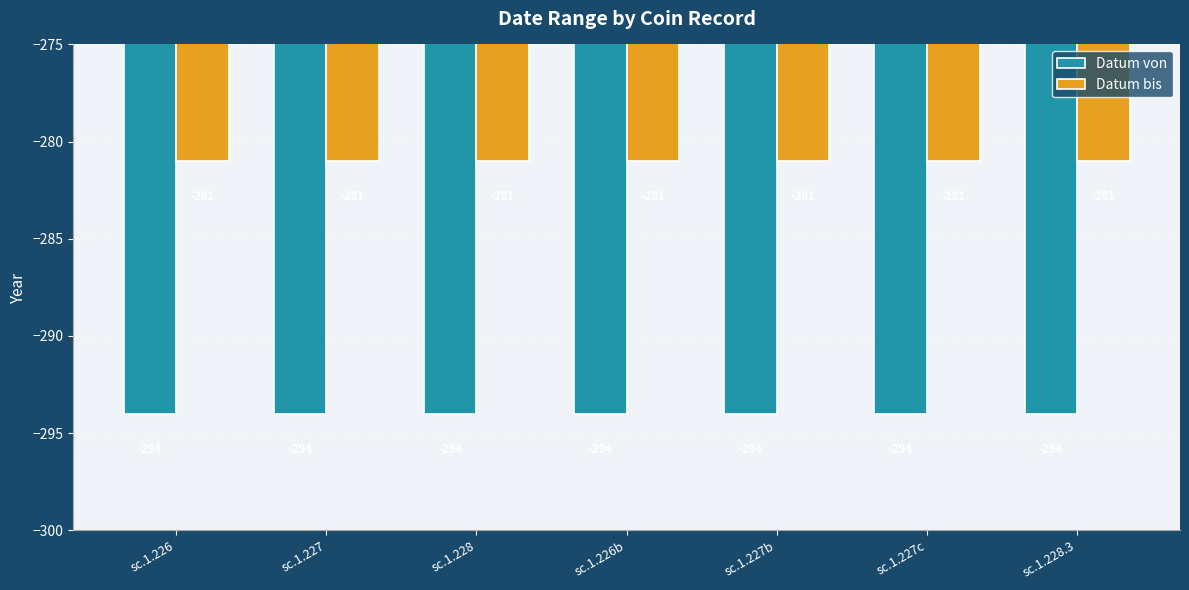

Where is Datum bis nearest to the value -281?

sc.1.226